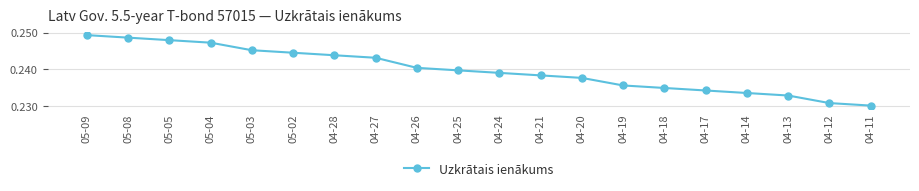

Which category has the lowest value across all series?

04-11